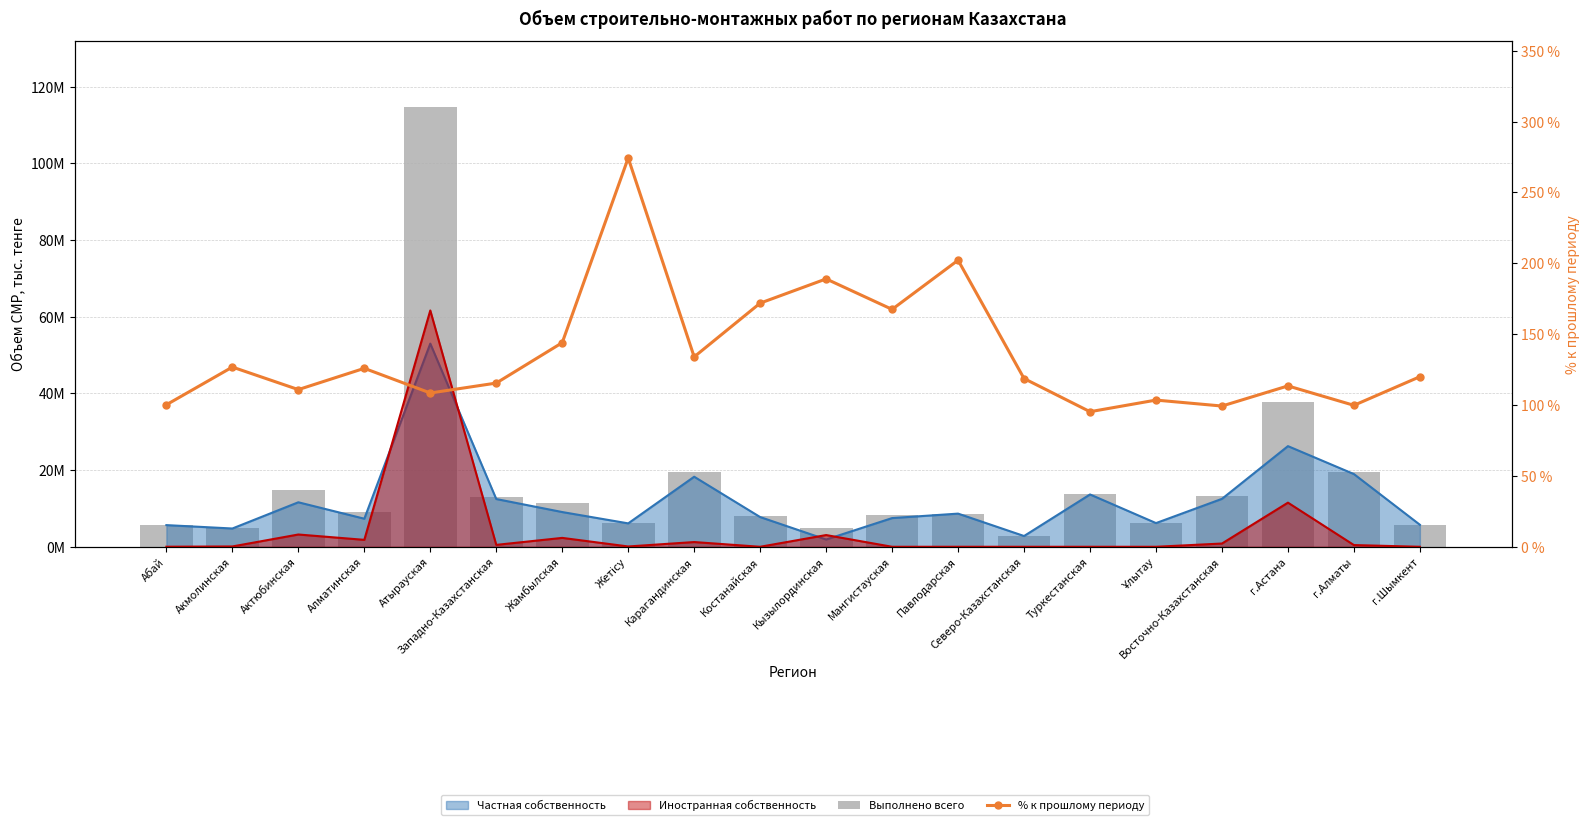

What is the minimum value shown in the chart?

95.3